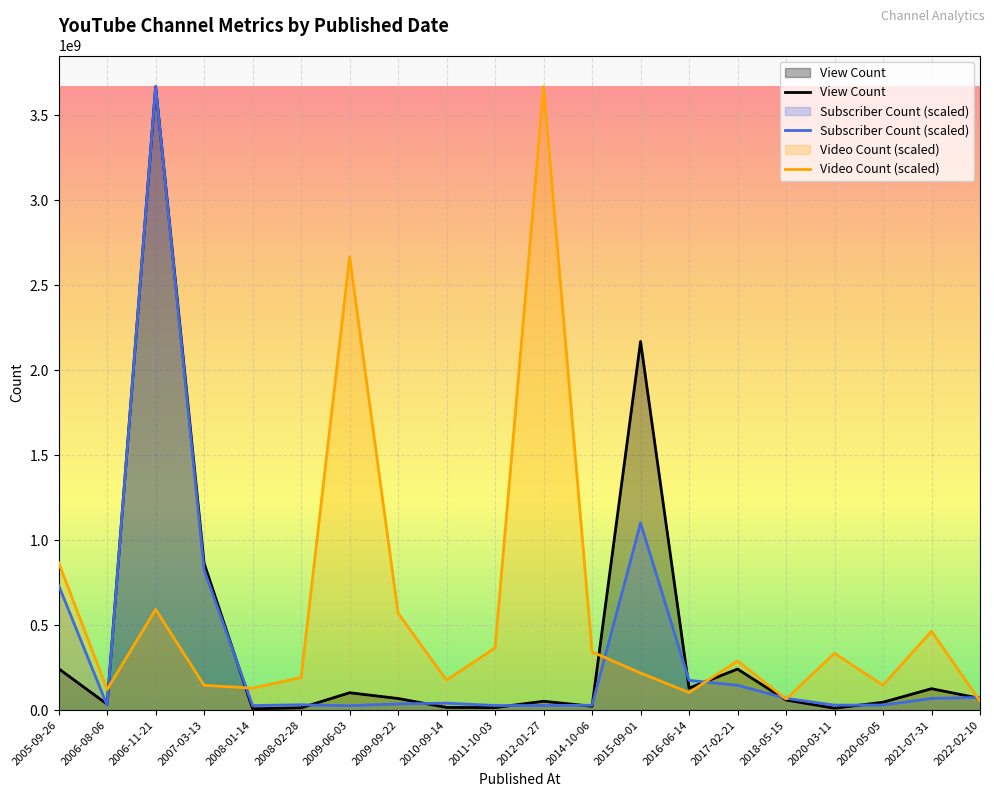

What is the difference between the maximum and second lowest values in the Subscriber Count (scaled) series?

3642451781.5